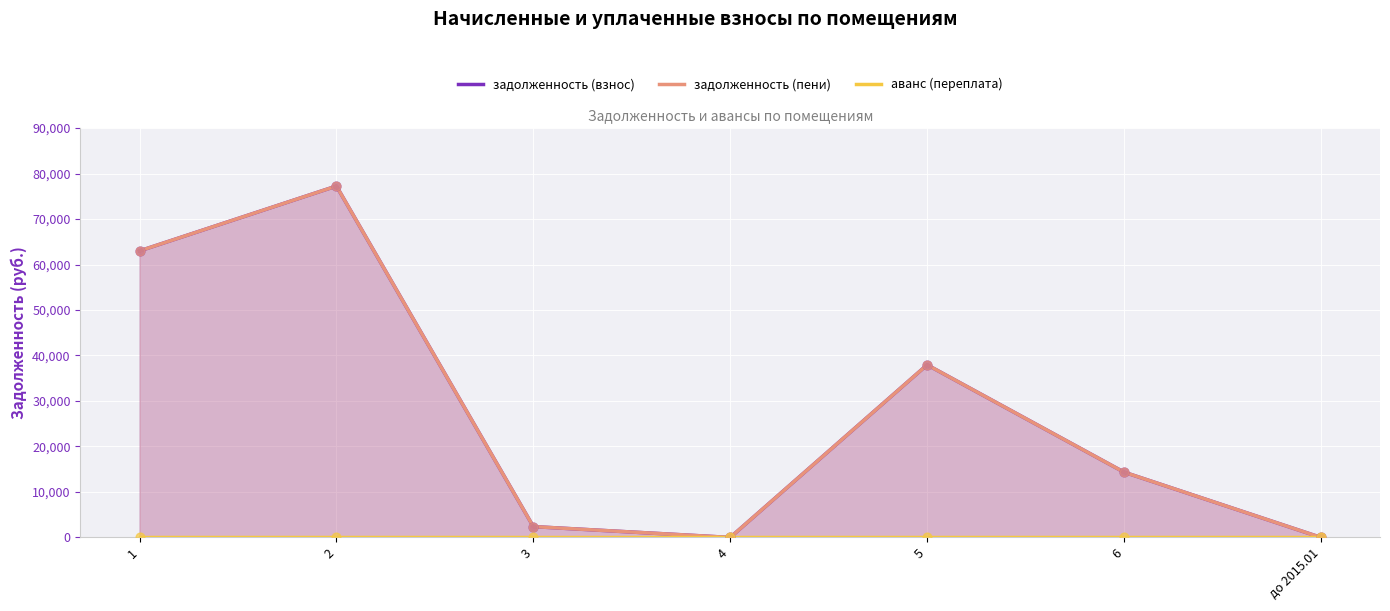

At how many categories does at least one series exceed 61603?

2